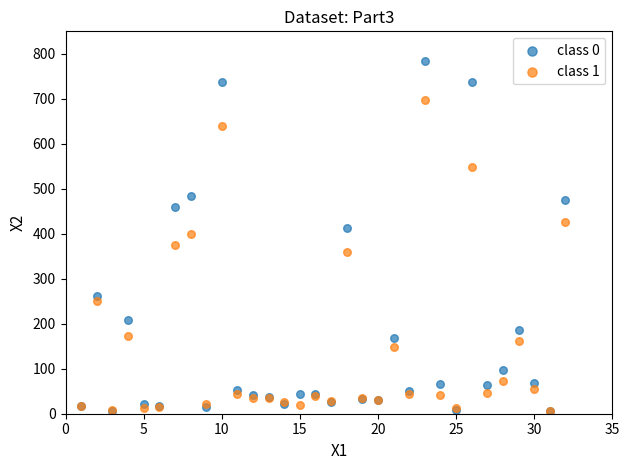

What are all the series names shown in the legend?

class 0, class 1